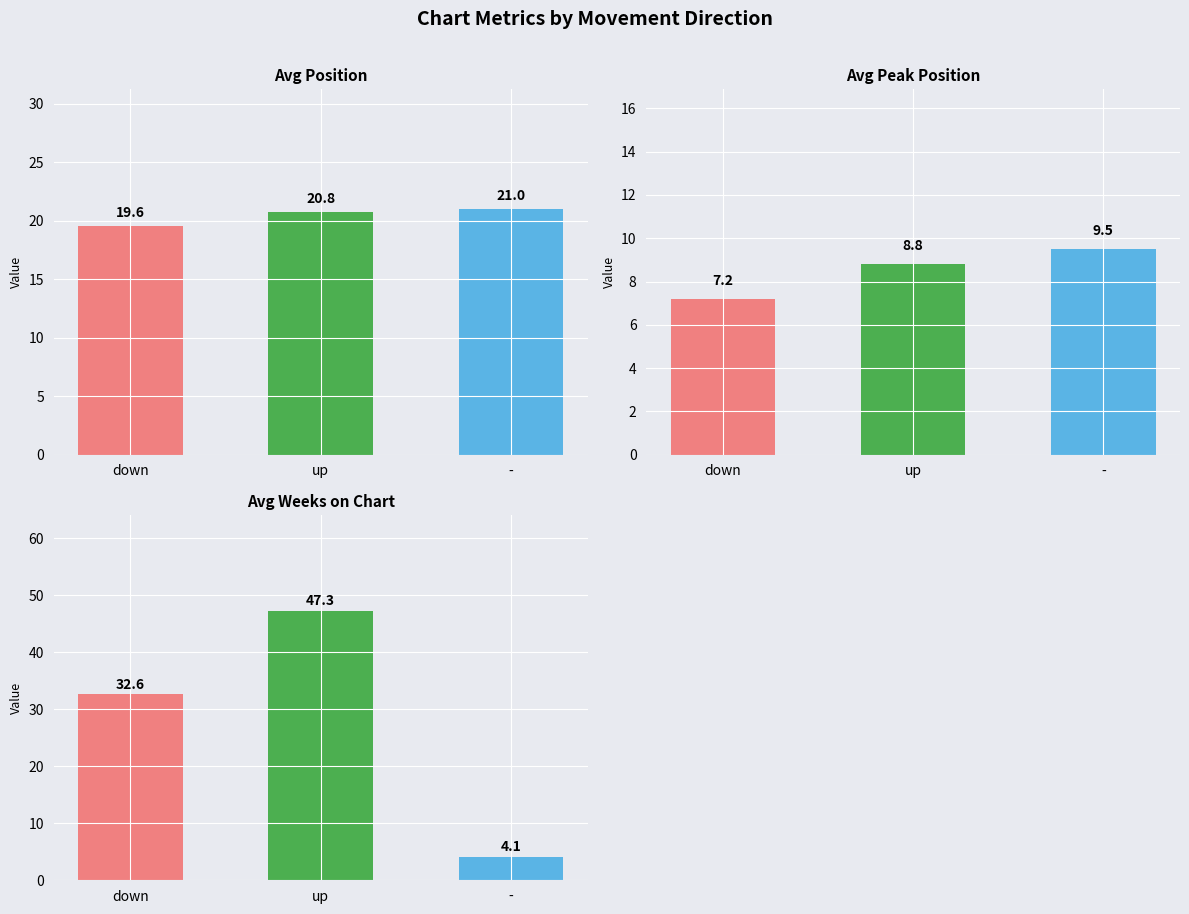

Does the chart contain any negative values?

No